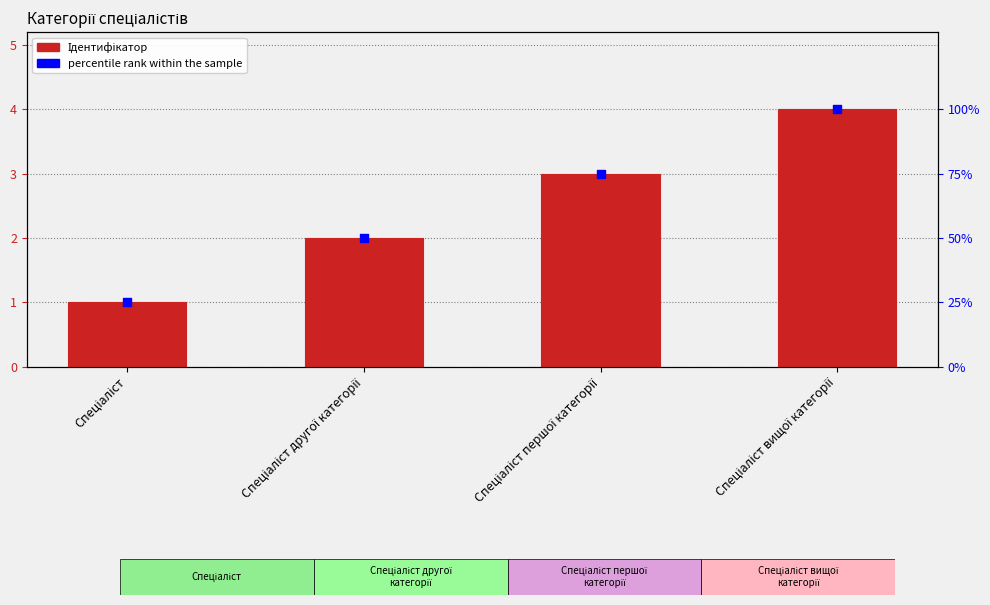

Is the value of Ідентифікатор at Спеціаліст другої категорії greater than the value of percentile rank within the sample at Спеціаліст?

No